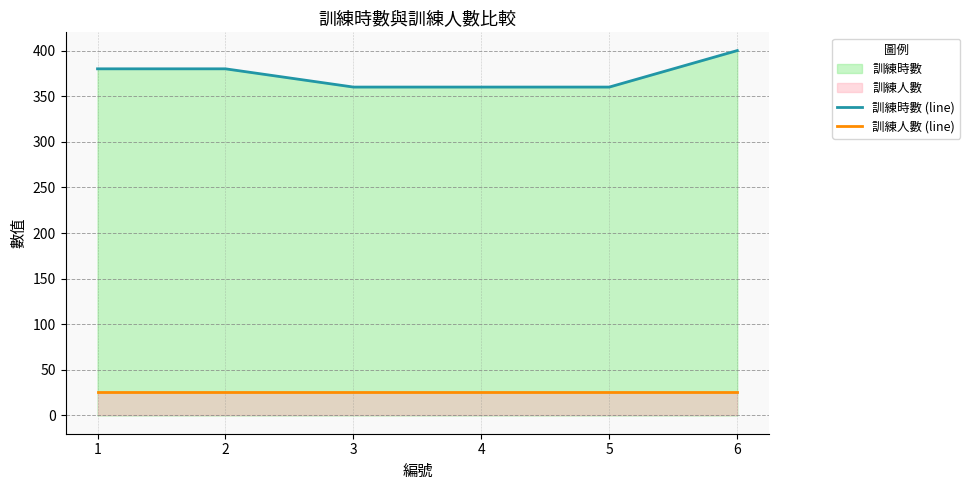

Which category has the highest value across all series?

6